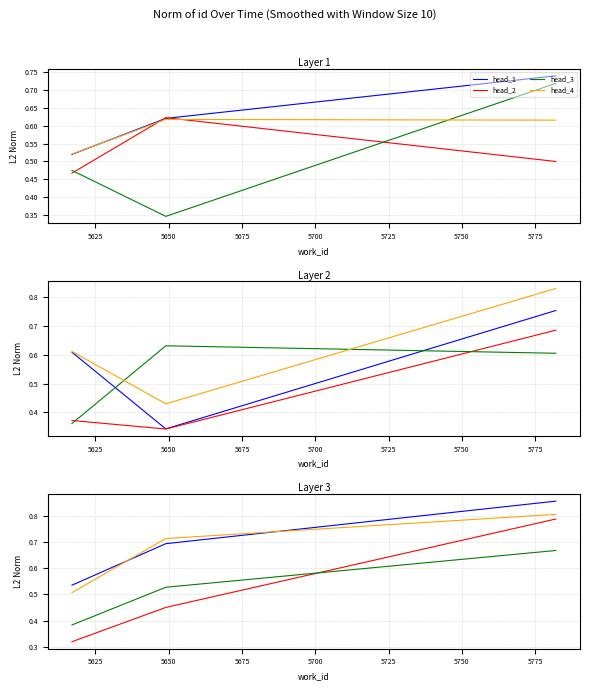

Which has a higher value, 5625 or 5650?

5650